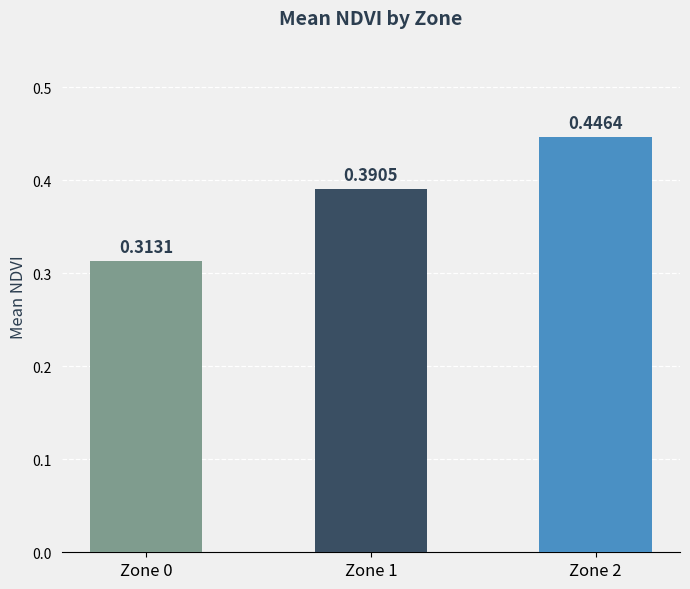

How many data points does each series have?

3